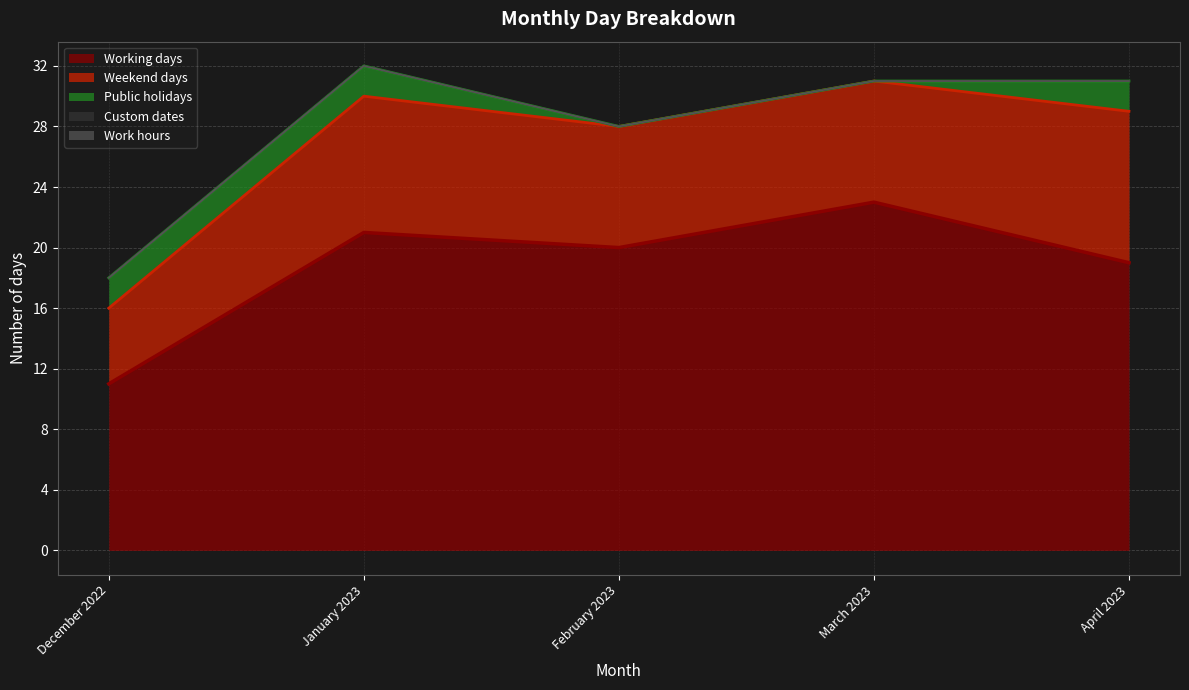

Which series changed the most between December 2022 and January 2023?

Working days